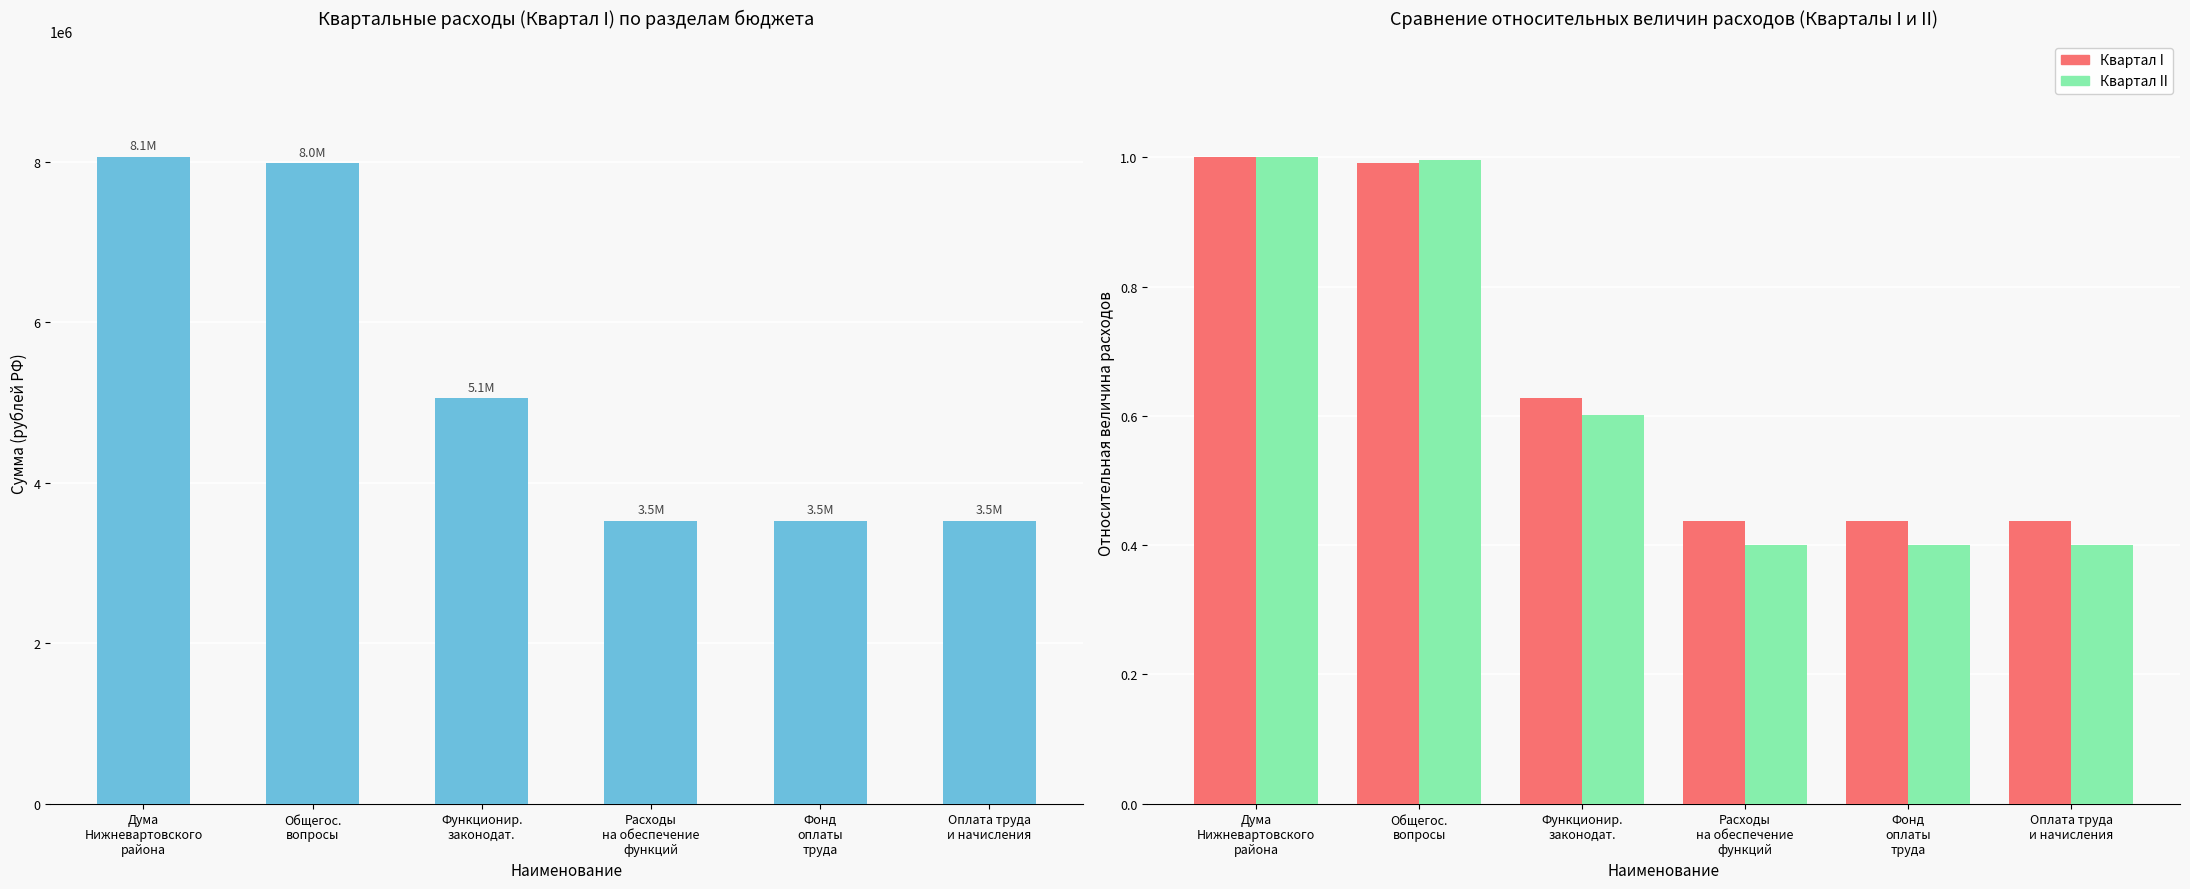

At which category is the sum across all series the highest?

Дума
Нижневартовского
района